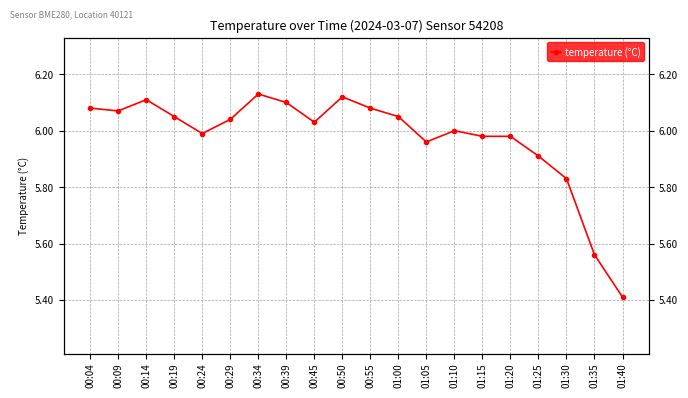

How many lines are shown in the chart?

1